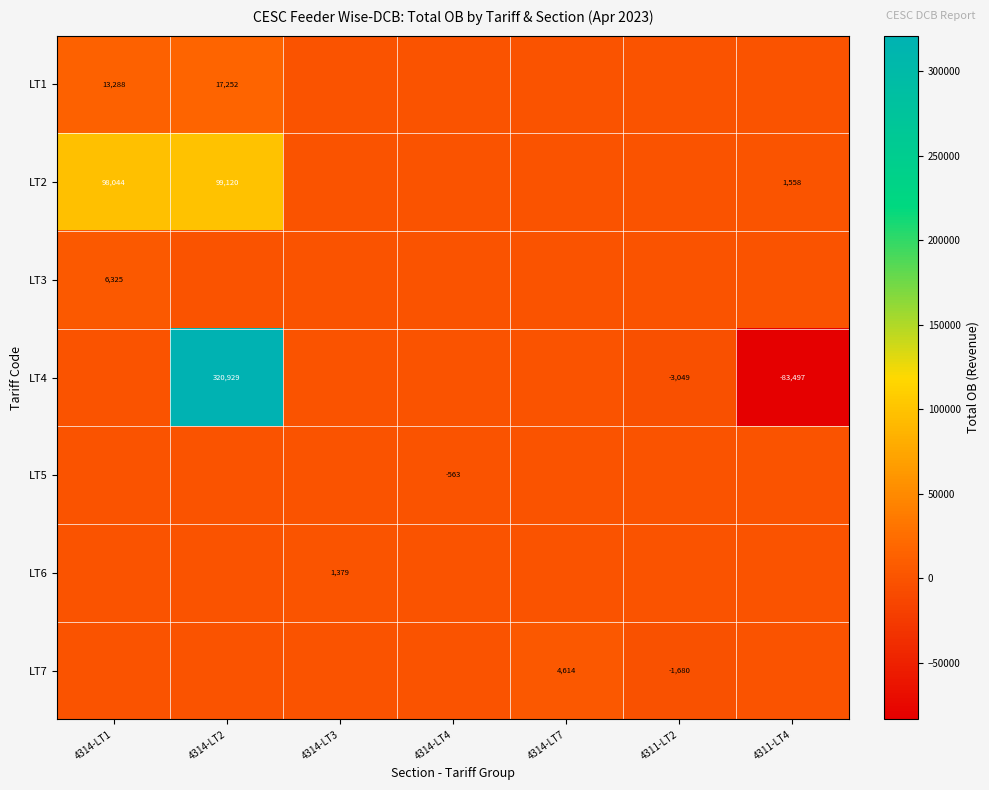

Rank the series at 4314-LT7 from highest to lowest value.

LT7, LT1, LT2, LT3, LT4, LT5, LT6